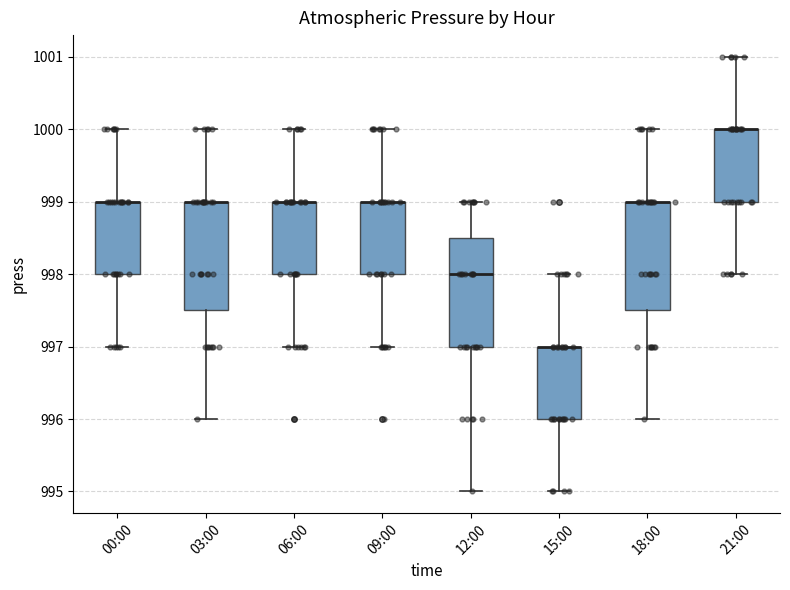

Reading left to right, read every box against the y-axis: the position of its median line, the range the box covers, and the ends of its whiskers. The values are not printed on the chart, so give them approximately, as read against the axis.

00:00: median 999.0 (drawn on the box's upper edge), box 998.0 to 999.0, whiskers 997.0 to 1000.0
03:00: median 999.0 (drawn on the box's upper edge), box 997.5 to 999.0, whiskers 996.0 to 1000.0
06:00: median 999.0 (drawn on the box's upper edge), box 998.0 to 999.0, whiskers 997.0 to 1000.0
09:00: median 999.0 (drawn on the box's upper edge), box 998.0 to 999.0, whiskers 997.0 to 1000.0
12:00: median 998.0, box 997.0 to 998.5, whiskers 995.0 to 999.0
15:00: median 997.0 (drawn on the box's upper edge), box 996.0 to 997.0, whiskers 995.0 to 998.0
18:00: median 999.0 (drawn on the box's upper edge), box 997.5 to 999.0, whiskers 996.0 to 1000.0
21:00: median 1000.0 (drawn on the box's upper edge), box 999.0 to 1000.0, whiskers 998.0 to 1001.0